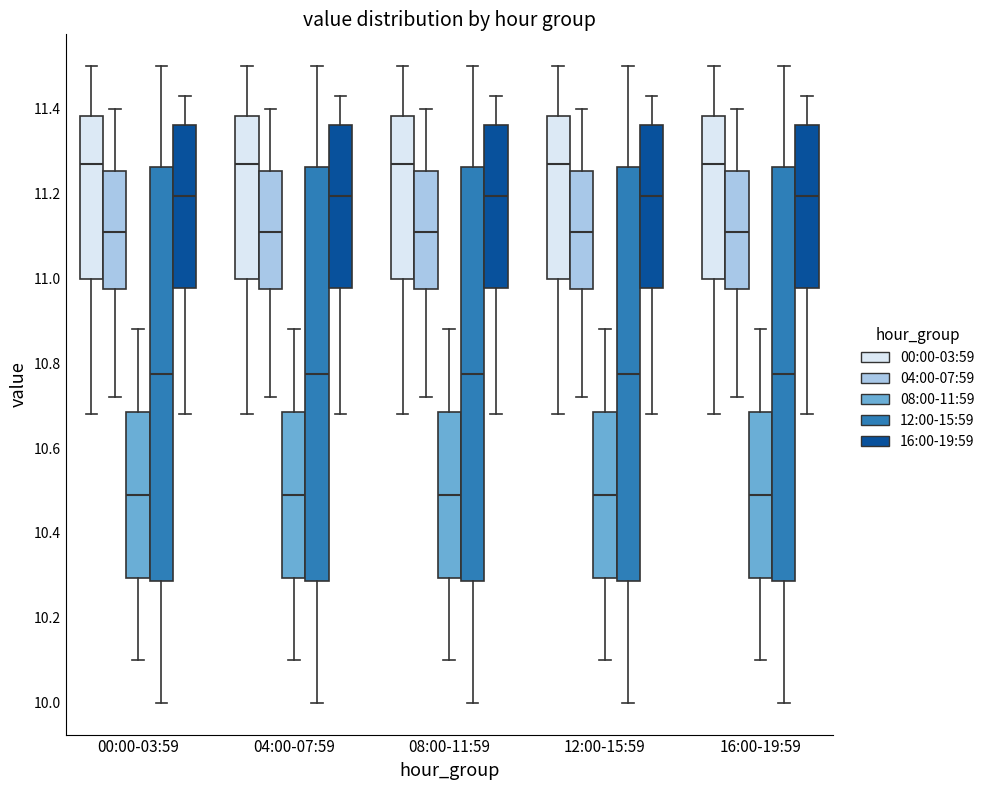

Where does the median line of the box for 12:00-15:59 (12:00-15:59) sit on the y-axis? The values are not printed on the chart, so give them approximately, as read against the axis.

10.78